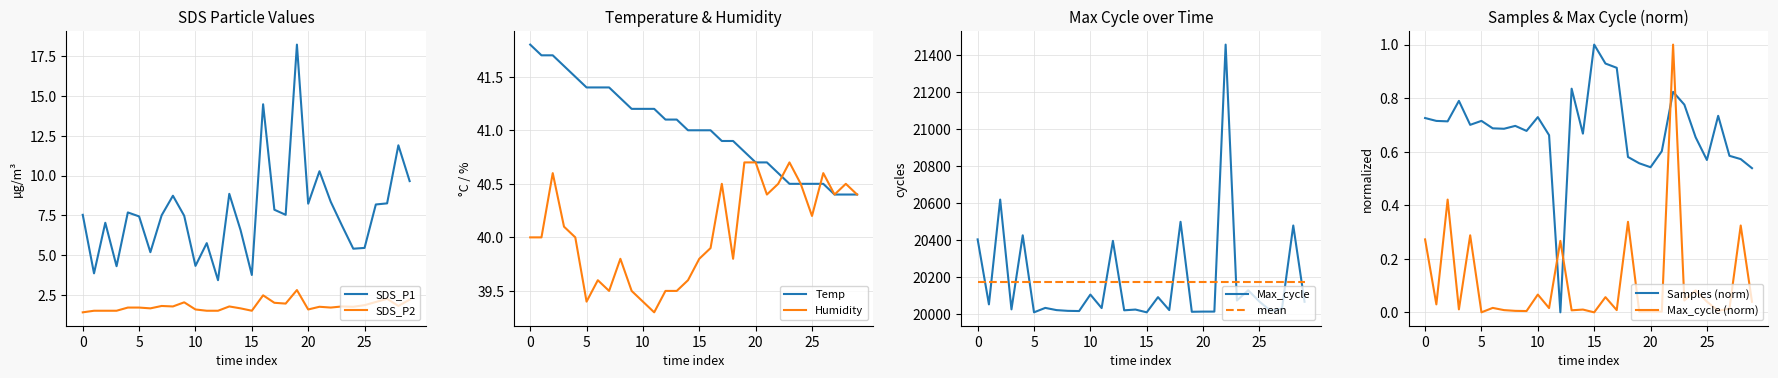

How many values in the Max_cycle series exceed 20033?

14